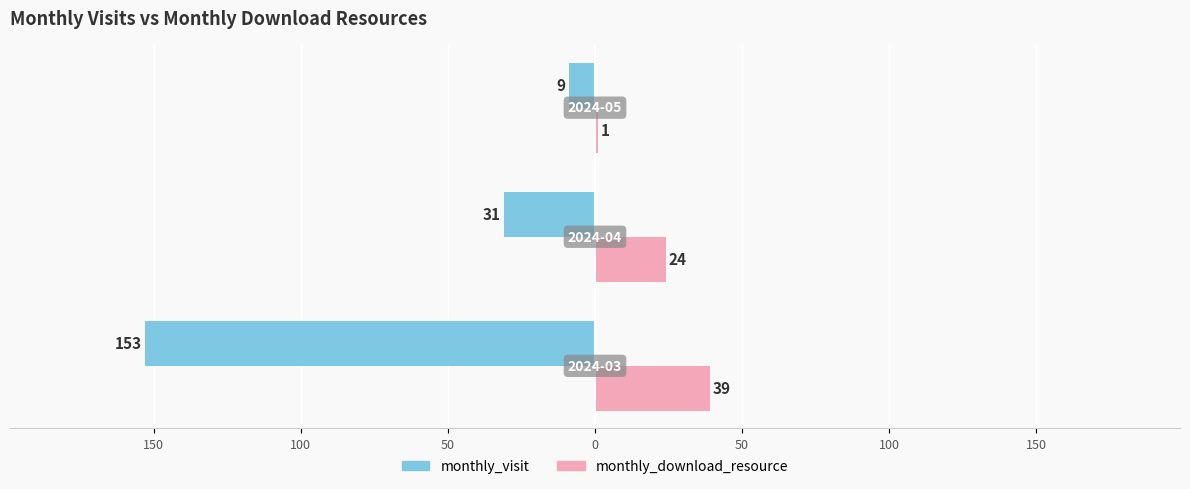

What are all the series names shown in the legend?

monthly_visit, monthly_download_resource